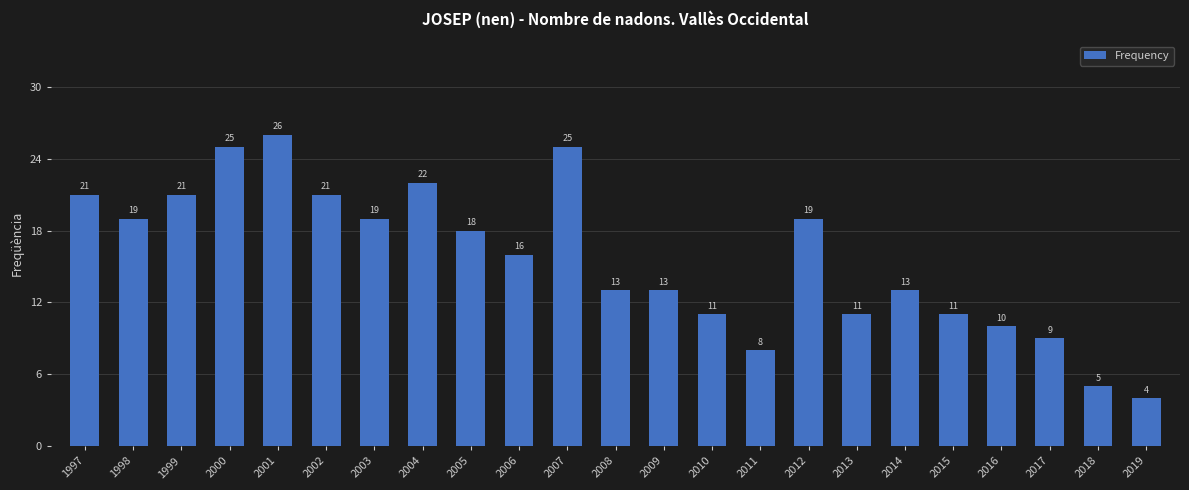

Is it true that the value at 2014 is 13?

True